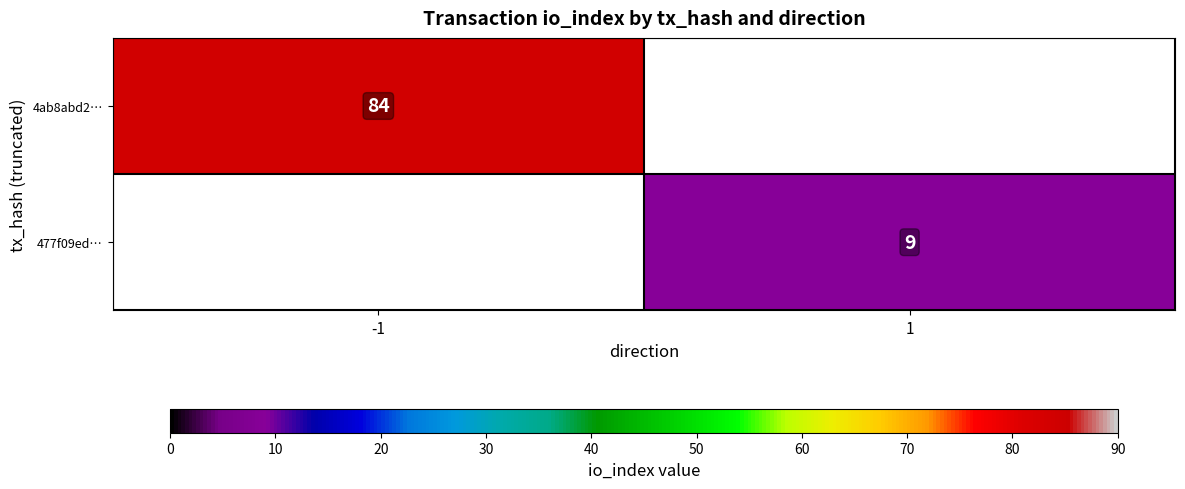

True or false: 4ab8abd2… has a value of 84 at -1.

True